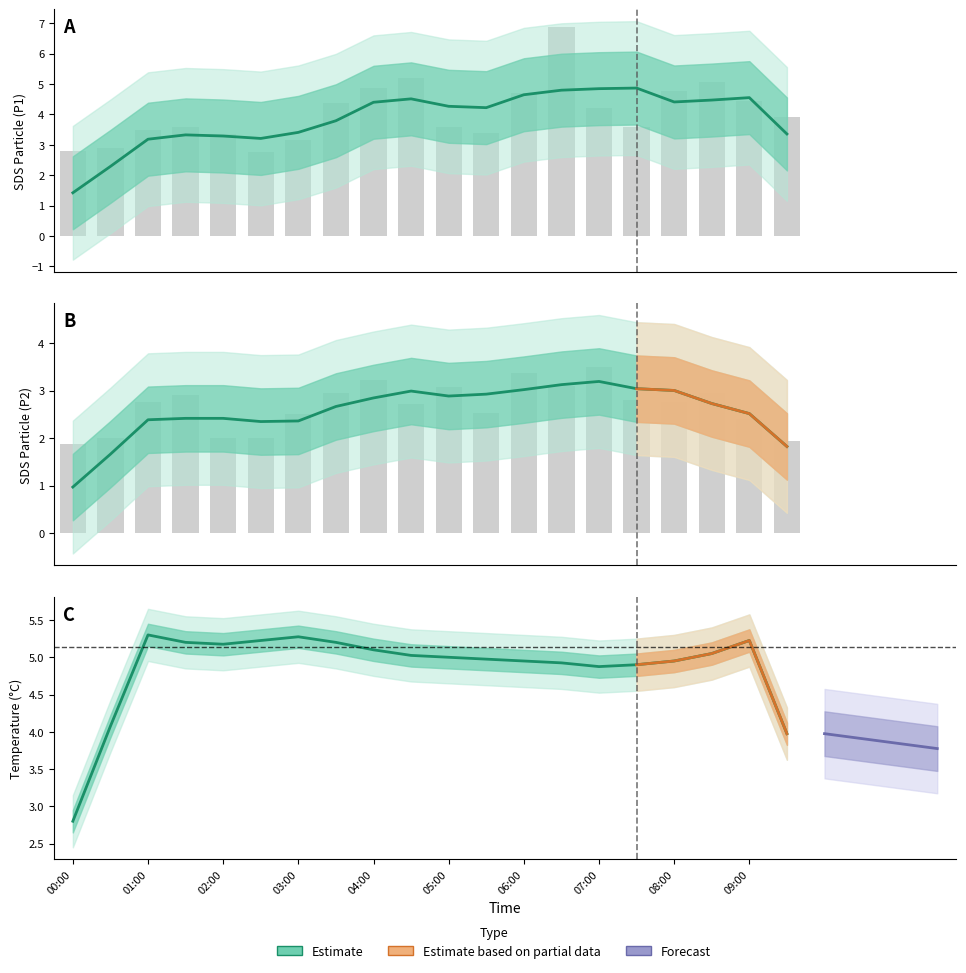

Which label corresponds to the smallest value in the chart?

00:00